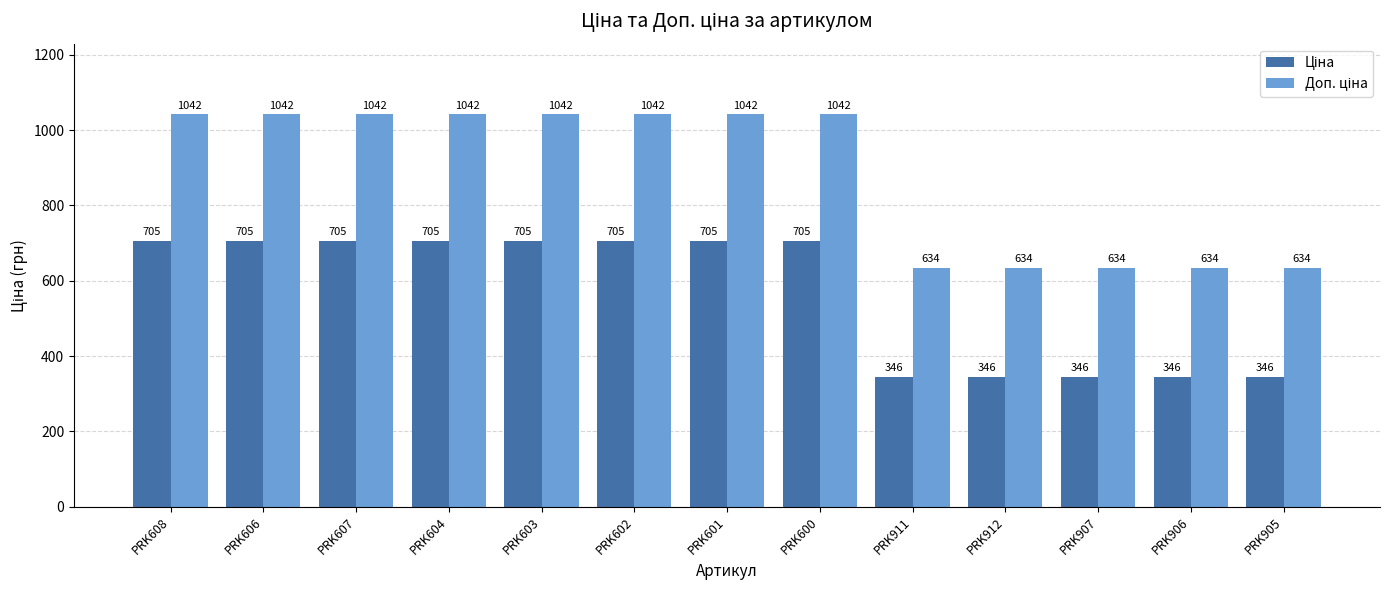

What is the minimum value shown in the chart?

345.6